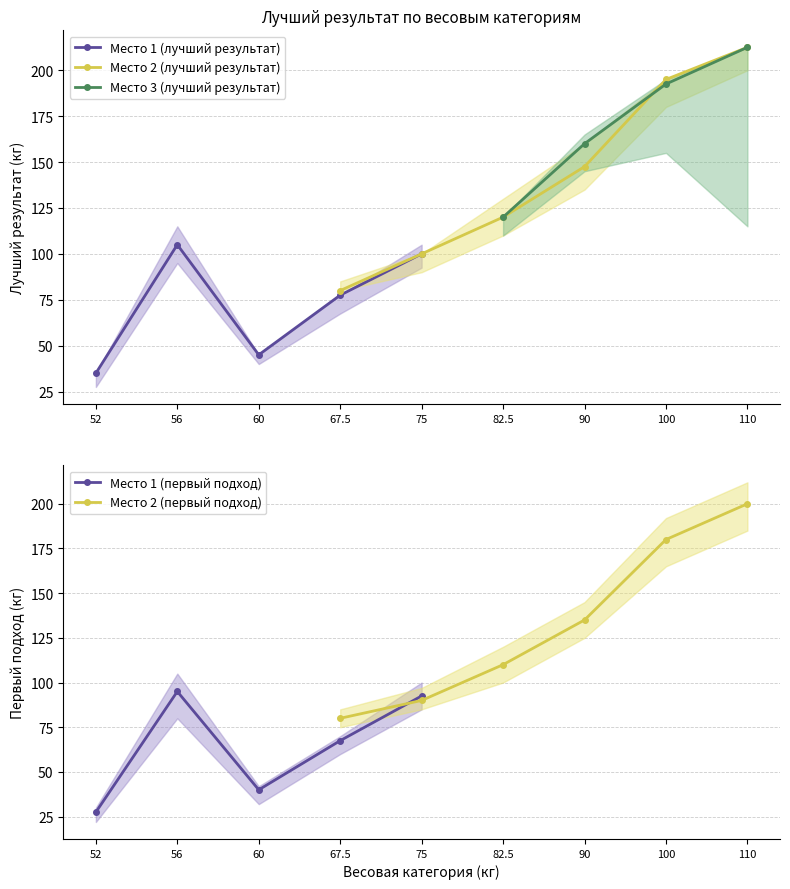

At which label does Место 2 (лучший результат) first exceed 100?

82.5